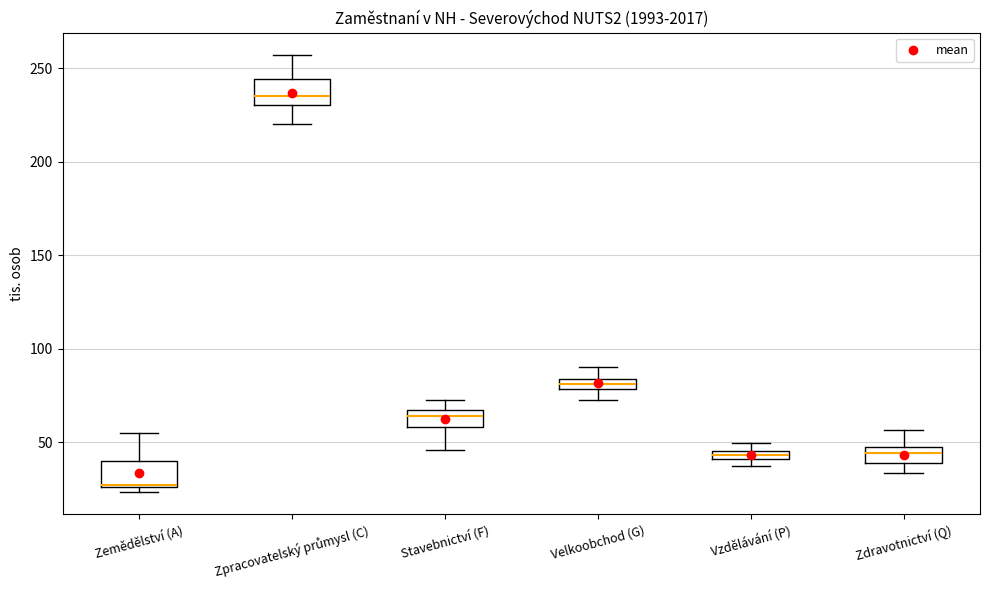

Where does the median line of the box for Zpracovatelský průmysl (C) sit on the y-axis? The values are not printed on the chart, so give them approximately, as read against the axis.

235